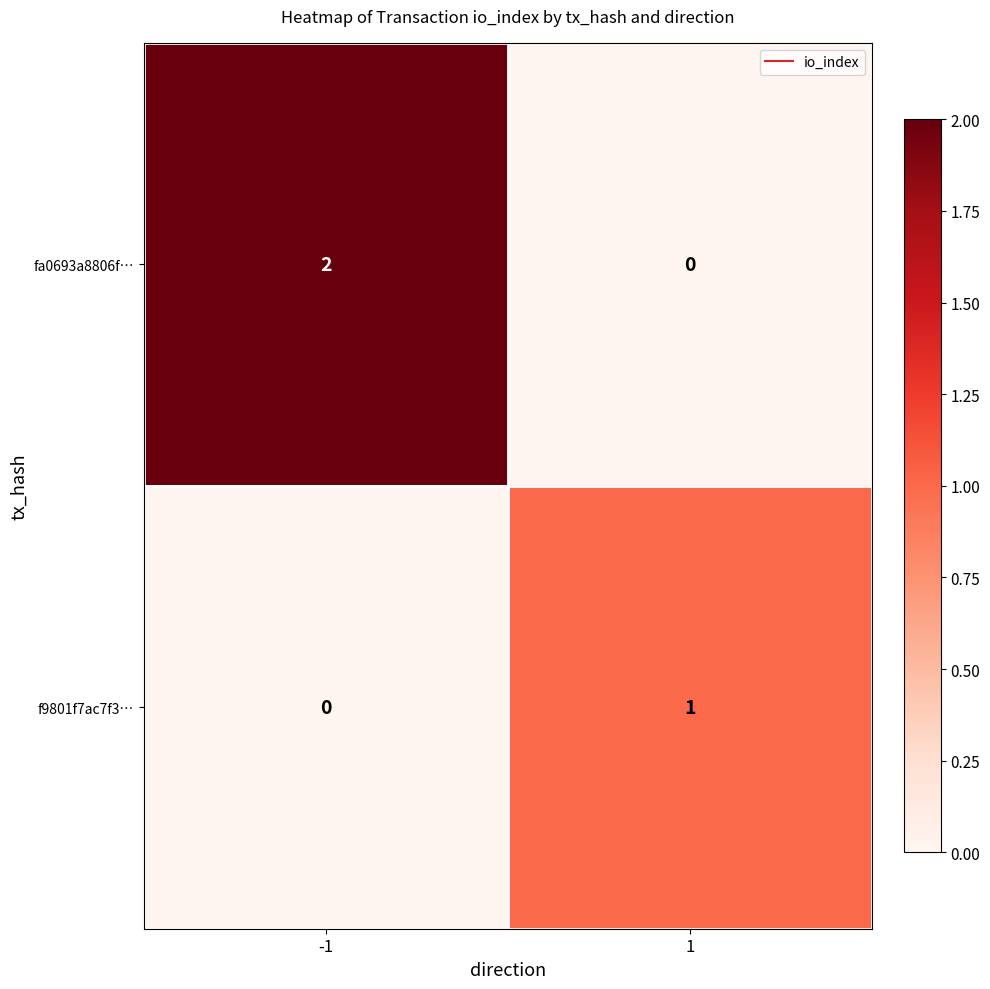

What is the difference between the highest and lowest values at -1?

2